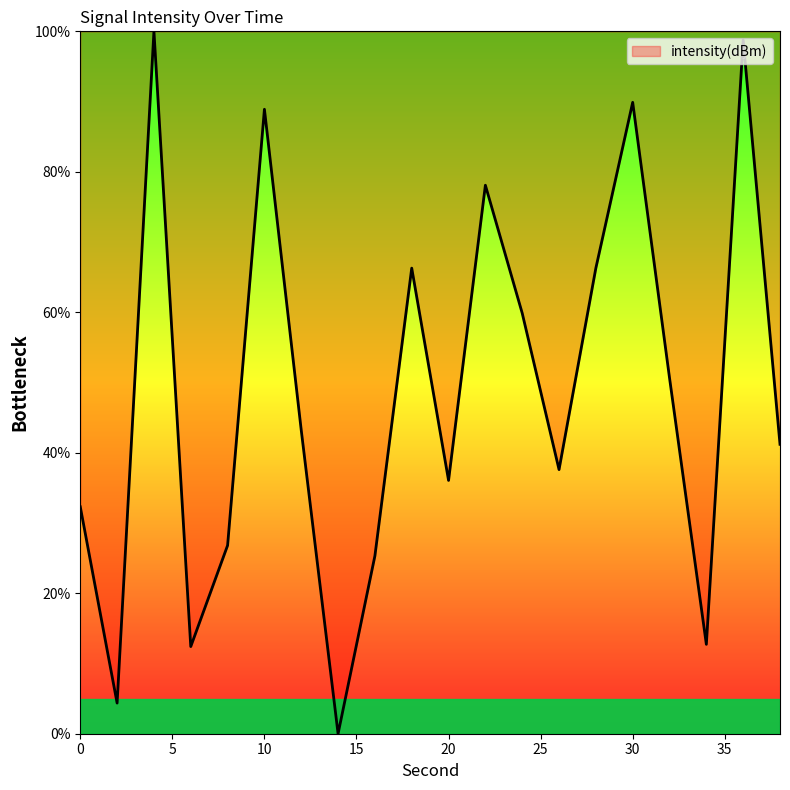

What is the difference between the maximum and minimum values?

100.0